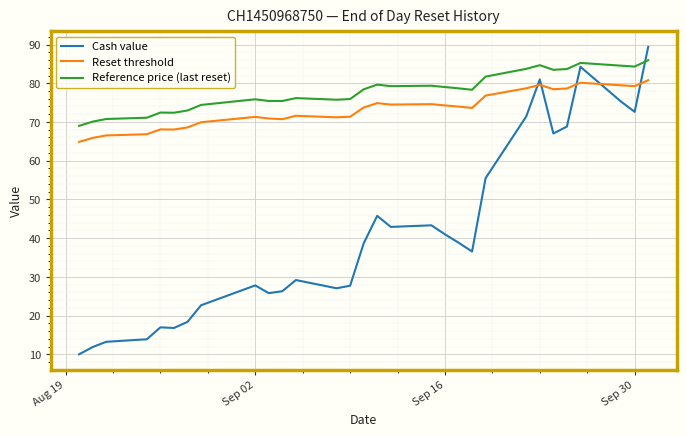

Does the chart display data point markers on the line(s)?

No